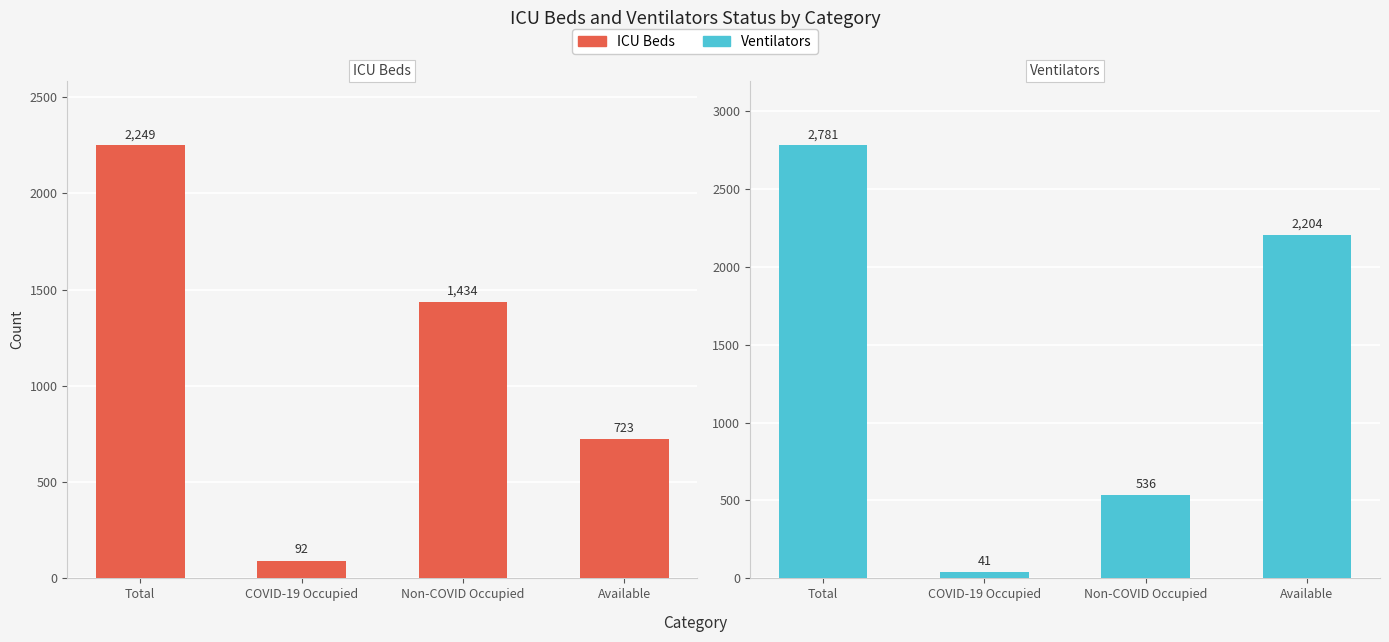

Reading left to right, list all the values displayed in this chart.

ICU Beds: 2249	92	1434	723
Ventilators: 2781	41	536	2204